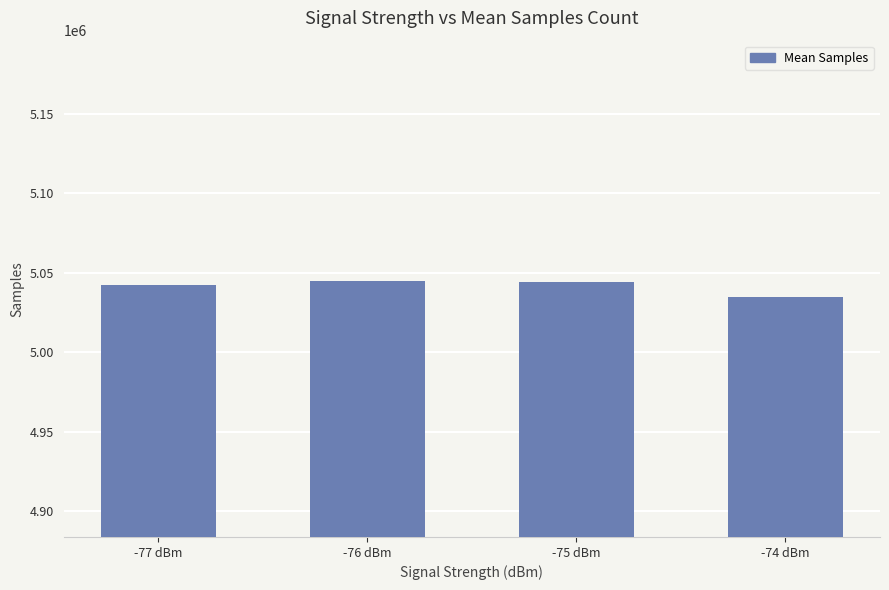

What position from the left is -77 dBm?

1